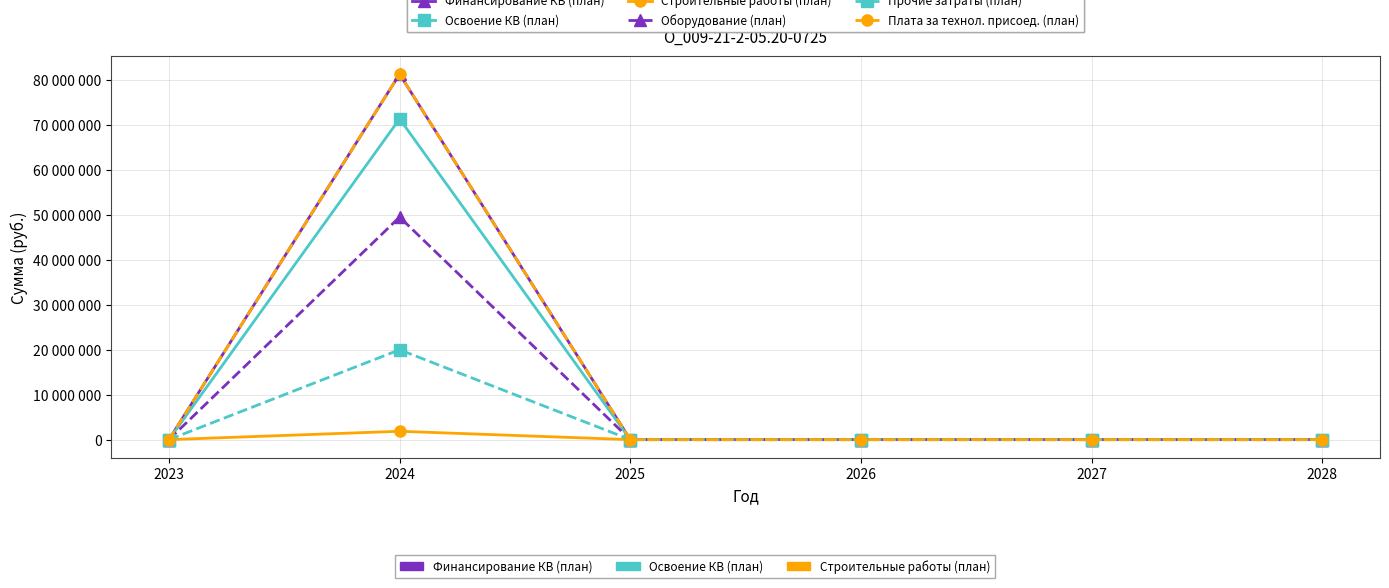

What is the difference between the Финансирование КВ (план) values at 2027 and 2024?

81248044